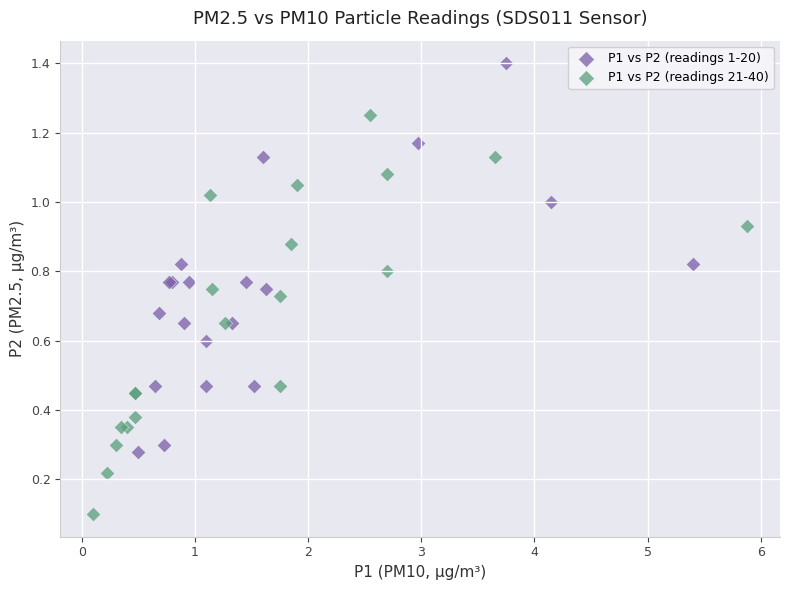

Which series contains the highest Y value?

P1 vs P2 (readings 1-20)